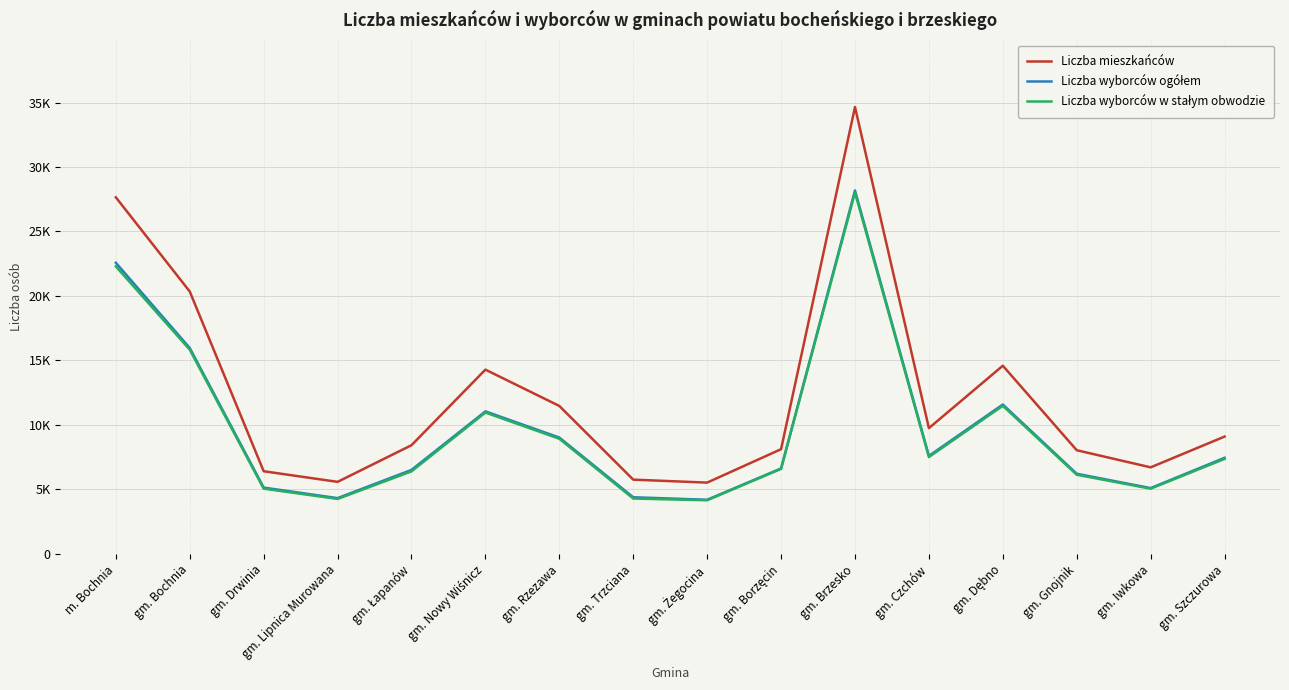

What is the sum of all Liczba wyborców ogółem values?

155923